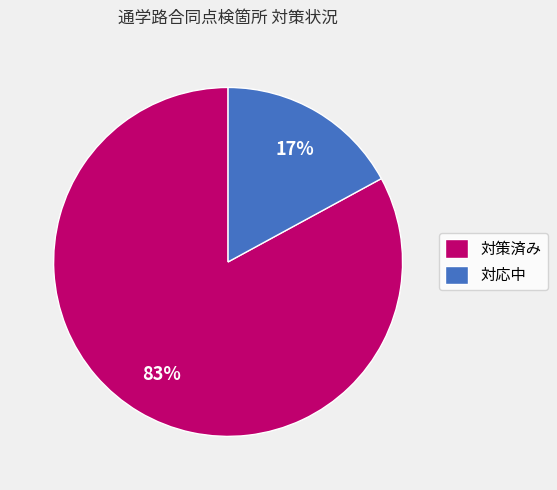

Count the number of slices in the pie.

2